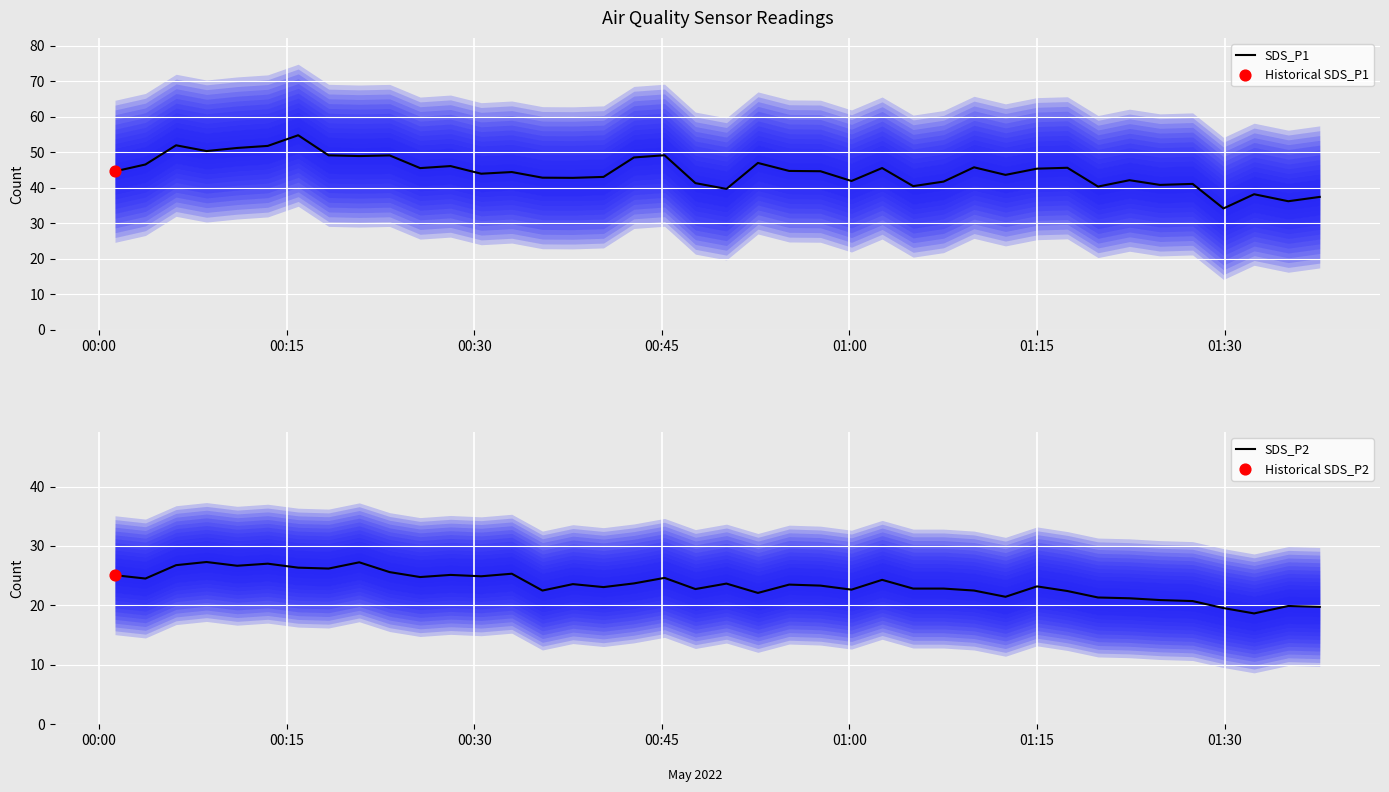

What are all the series names shown in the legend?

SDS_P1, SDS_P2